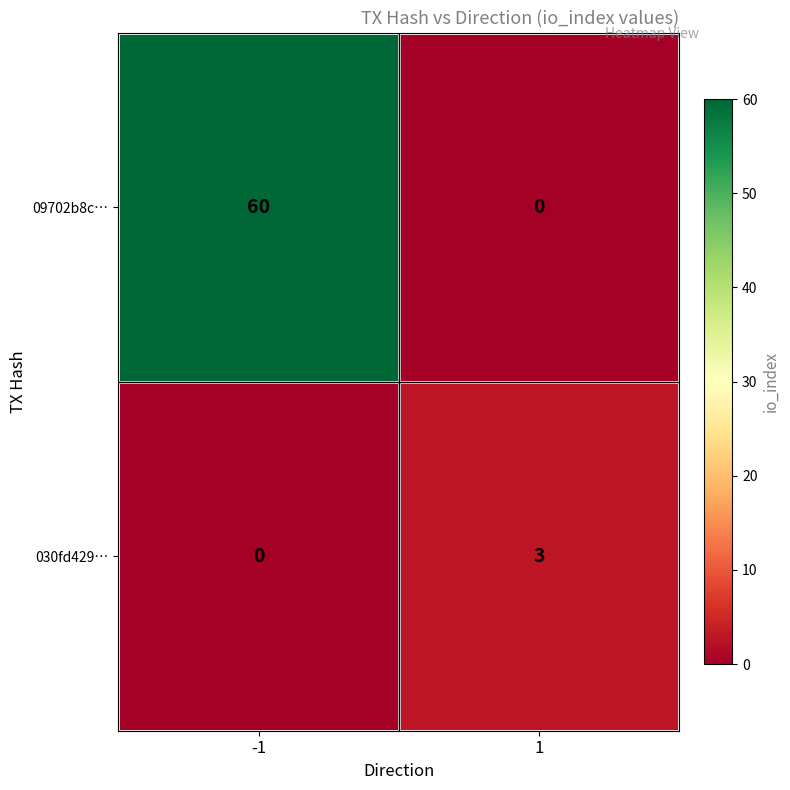

Is it true that 09702b8c… equals 38 at -1?

False